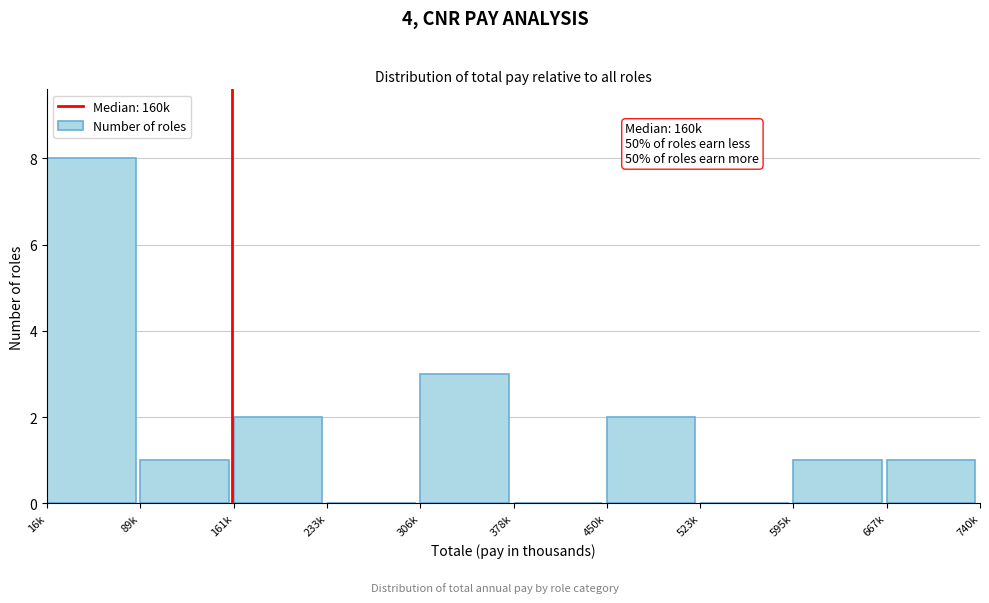

Reading right to left, list all the values displayed in this chart.

667k=1	595k=1	523k=0	450k=2	378k=0	306k=3	233k=0	161k=2	89k=1	16k=8